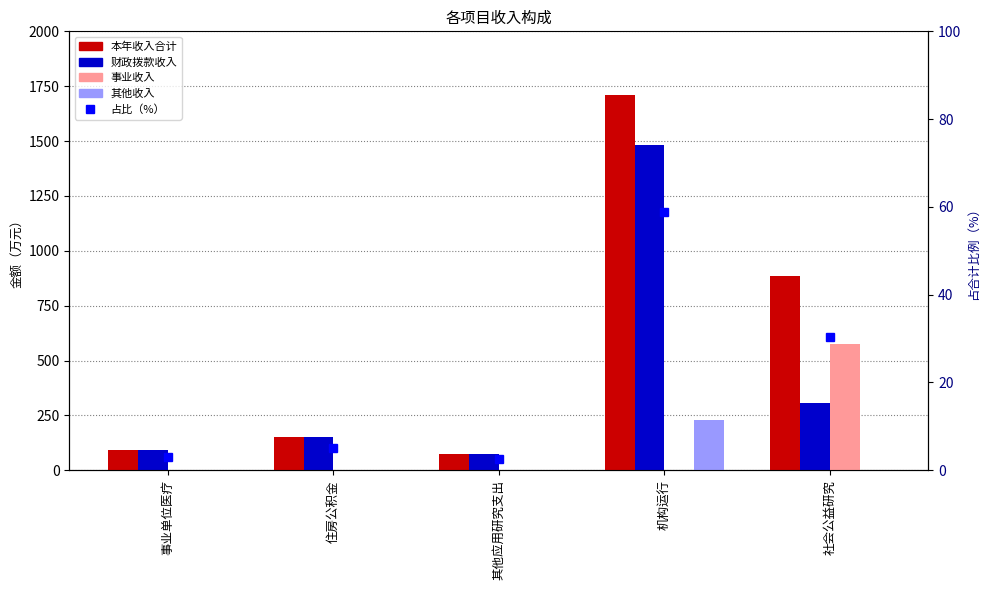

Which series has the largest total across all categories?

本年收入合计